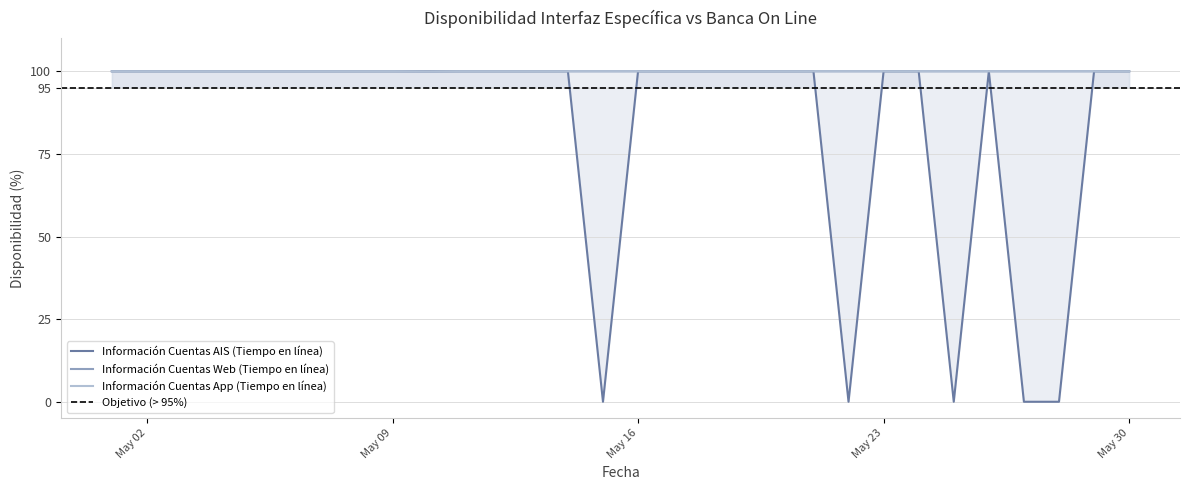

True or false: Información Cuentas App (Tiempo en línea) and Información Cuentas AIS (Tiempo en línea) cross at least once.

False